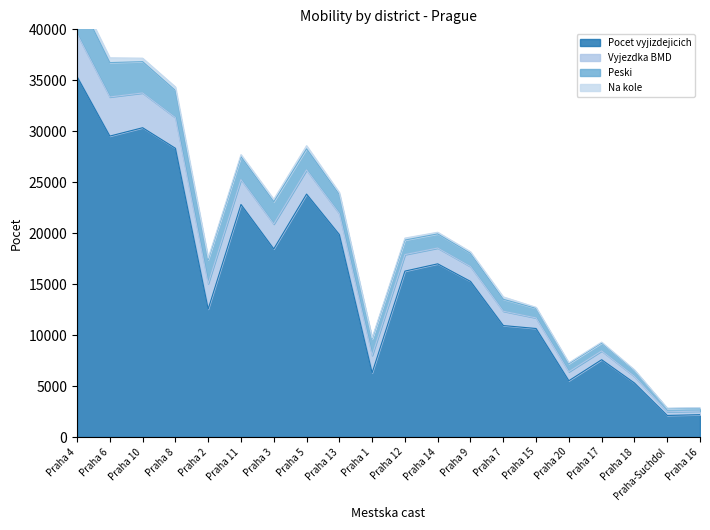

Reading left to right, extract all data points from this chart.

Pocet vyjizdejicich: Praha 4=35368	Praha 6=29526	Praha 10=30346	Praha 8=28330	Praha 2=12553	Praha 11=22815	Praha 3=18456	Praha 5=23833	Praha 13=19862	Praha 1=6297	Praha 12=16278	Praha 14=16992	Praha 9=15270	Praha 7=10936	Praha 15=10647	Praha 20=5522	Praha 17=7584	Praha 18=5299	Praha-Suchdol=2115	Praha 16=2192
Vyjezdka BMD: Praha 4=4189	Praha 6=3840	Praha 10=3412	Praha 8=3010	Praha 2=2501	Praha 11=2448	Praha 3=2435	Praha 5=2376	Praha 13=2062	Praha 1=1709	Praha 12=1621	Praha 14=1550	Praha 9=1454	Praha 7=1407	Praha 15=1040	Praha 20=881	Praha 17=864	Praha 18=649	Praha-Suchdol=361	Praha 16=347
Peski: Praha 4=3694	Praha 6=3370	Praha 10=3073	Praha 8=2660	Praha 2=2338	Praha 11=2247	Praha 3=2193	Praha 5=2066	Praha 13=1870	Praha 1=1611	Praha 12=1426	Praha 14=1388	Praha 9=1299	Praha 7=1171	Praha 15=939	Praha 20=787	Praha 17=773	Praha 18=582	Praha-Suchdol=309	Praha 16=296
Na kole: Praha 4=495	Praha 6=470	Praha 10=339	Praha 8=350	Praha 2=163	Praha 11=201	Praha 3=242	Praha 5=310	Praha 13=192	Praha 1=98	Praha 12=195	Praha 14=162	Praha 9=155	Praha 7=236	Praha 15=101	Praha 20=94	Praha 17=91	Praha 18=67	Praha-Suchdol=52	Praha 16=51